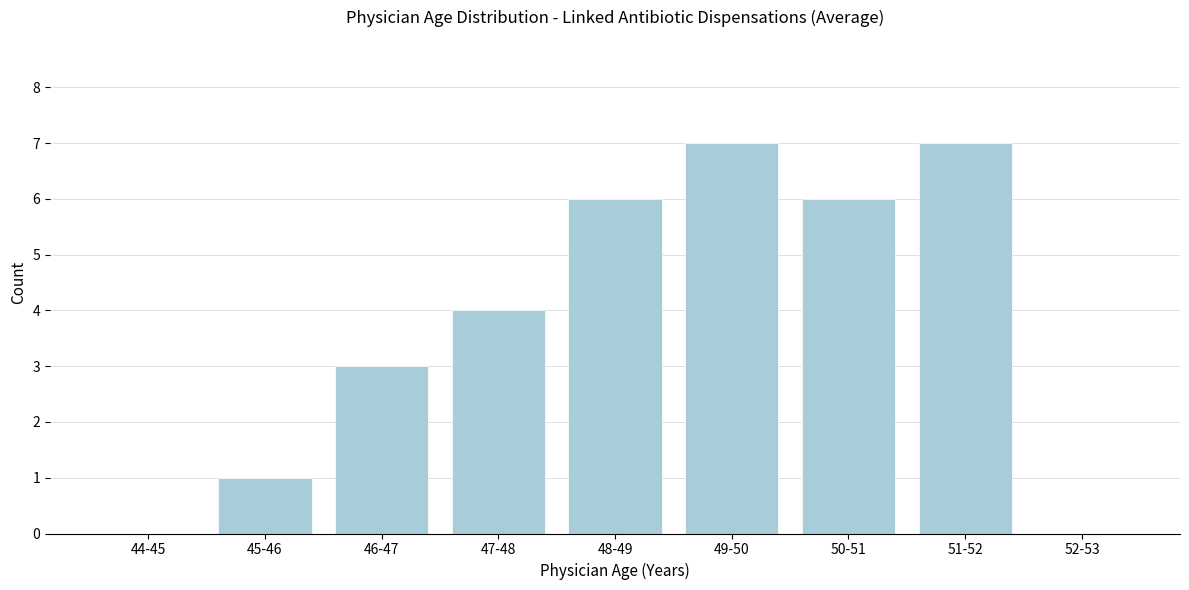

Reading left to right, list all the values displayed in this chart.

44-45=0	45-46=1	46-47=3	47-48=4	48-49=6	49-50=7	50-51=6	51-52=7	52-53=0